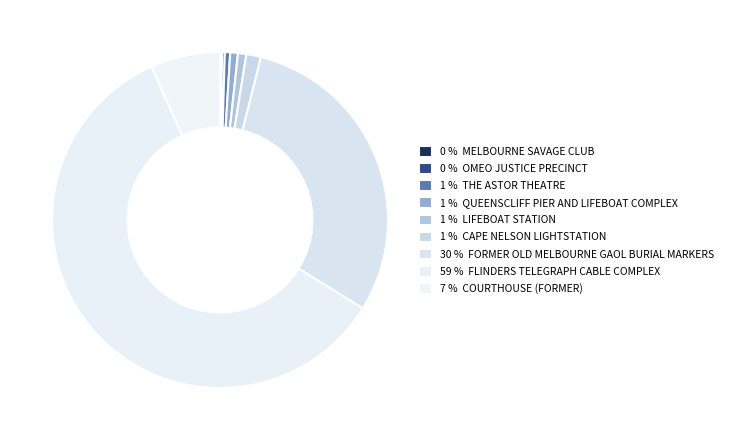

Which category has the biggest portion of the pie?

FLINDERS TELEGRAPH CABLE COMPLEX